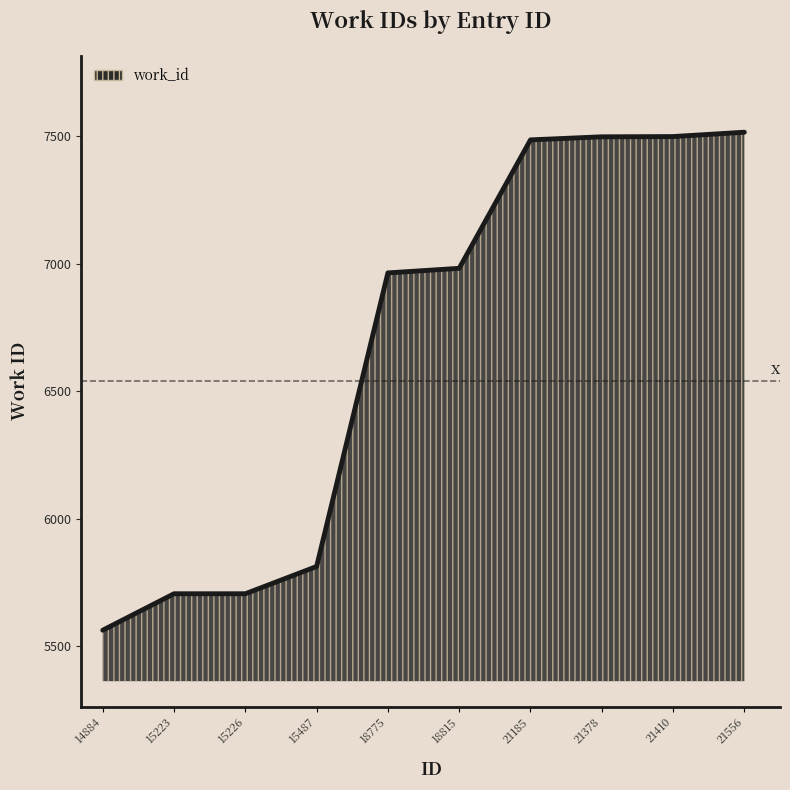

True or false: the data shows 2845 at 15223.

False